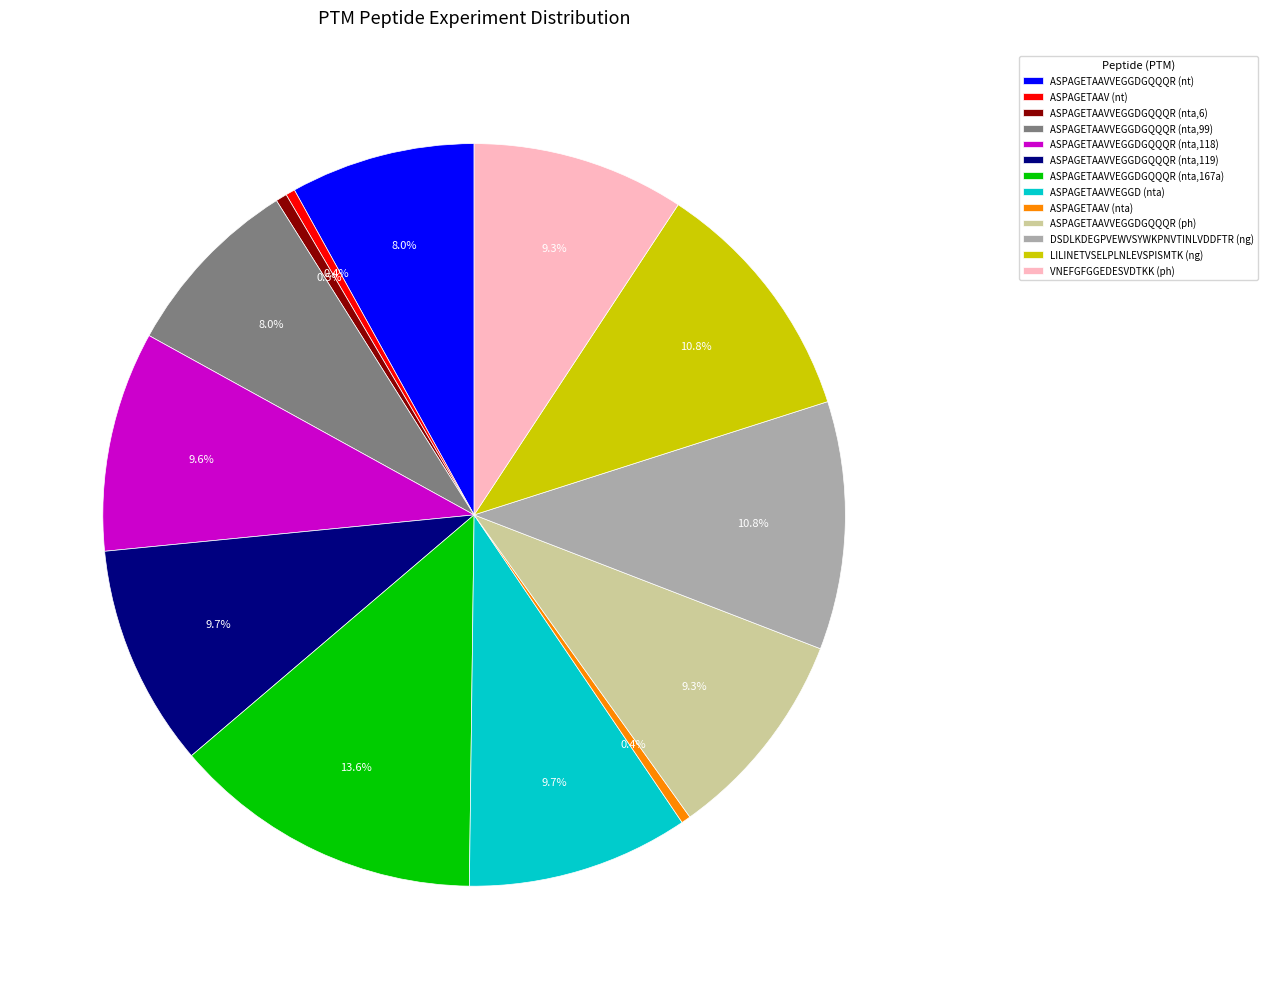

Is there any slice that represents more than half of the pie?

No